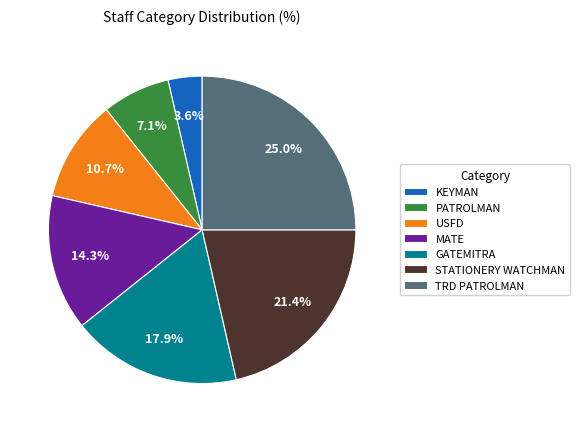

How many slices are in this pie chart?

7